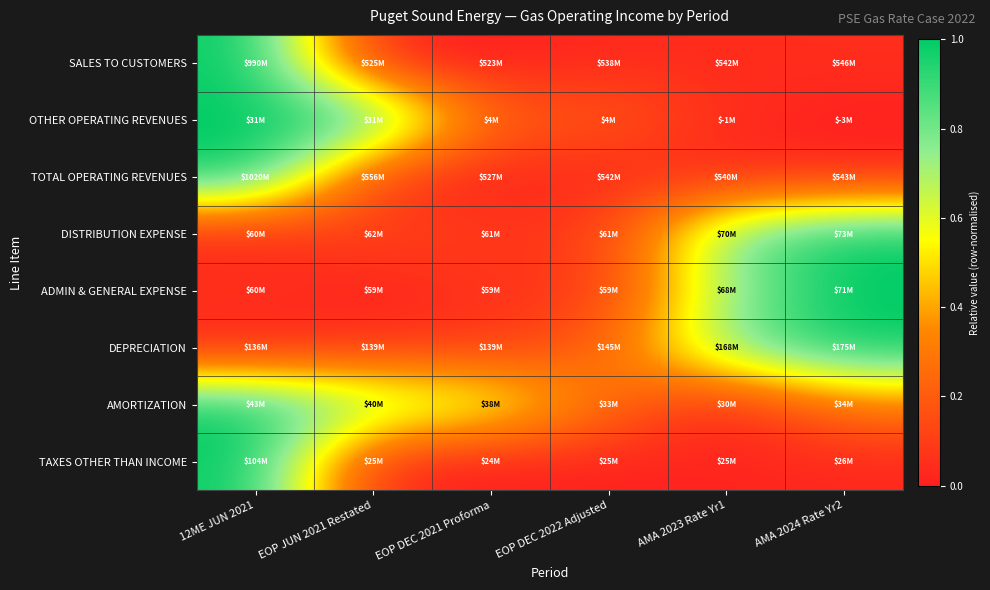

Reading left to right, transcribe all the data shown in this chart.

SALES TO CUSTOMERS: 12ME JUN 2021=1.0	EOP JUN 2021 Restated=0.0	EOP DEC 2021 Proforma=0.0	EOP DEC 2022 Adjusted=0.0	AMA 2023 Rate Yr1=0.0	AMA 2024 Rate Yr2=0.0
OTHER OPERATING REVENUES: 12ME JUN 2021=1.0	EOP JUN 2021 Restated=1.0	EOP DEC 2021 Proforma=0.2	EOP DEC 2022 Adjusted=0.2	AMA 2023 Rate Yr1=0.0	AMA 2024 Rate Yr2=0.0
TOTAL OPERATING REVENUES: 12ME JUN 2021=1.0	EOP JUN 2021 Restated=0.1	EOP DEC 2021 Proforma=0.0	EOP DEC 2022 Adjusted=0.0	AMA 2023 Rate Yr1=0.0	AMA 2024 Rate Yr2=0.0
DISTRIBUTION EXPENSE: 12ME JUN 2021=0.0	EOP JUN 2021 Restated=0.1	EOP DEC 2021 Proforma=0.1	EOP DEC 2022 Adjusted=0.1	AMA 2023 Rate Yr1=0.8	AMA 2024 Rate Yr2=1.0
ADMIN & GENERAL EXPENSE: 12ME JUN 2021=0.1	EOP JUN 2021 Restated=0.0	EOP DEC 2021 Proforma=0.1	EOP DEC 2022 Adjusted=0.1	AMA 2023 Rate Yr1=0.7	AMA 2024 Rate Yr2=1.0
DEPRECIATION: 12ME JUN 2021=0.0	EOP JUN 2021 Restated=0.1	EOP DEC 2021 Proforma=0.1	EOP DEC 2022 Adjusted=0.2	AMA 2023 Rate Yr1=0.8	AMA 2024 Rate Yr2=1.0
AMORTIZATION: 12ME JUN 2021=1.0	EOP JUN 2021 Restated=0.8	EOP DEC 2021 Proforma=0.7	EOP DEC 2022 Adjusted=0.3	AMA 2023 Rate Yr1=0.0	AMA 2024 Rate Yr2=0.3
TAXES OTHER THAN INCOME: 12ME JUN 2021=1.0	EOP JUN 2021 Restated=0.0	EOP DEC 2021 Proforma=0.0	EOP DEC 2022 Adjusted=0.0	AMA 2023 Rate Yr1=0.0	AMA 2024 Rate Yr2=0.0